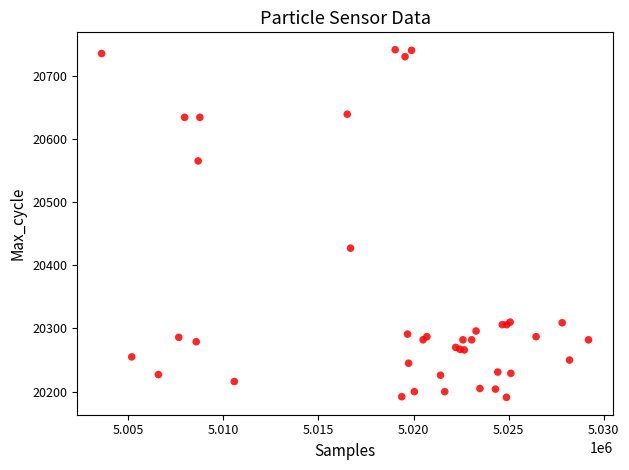

What Y value in the scatter plot is closest to 20466?

20427